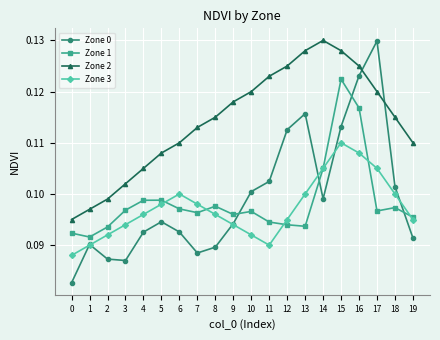

Is it true that Zone 1 equals 0.1 at 17?

True